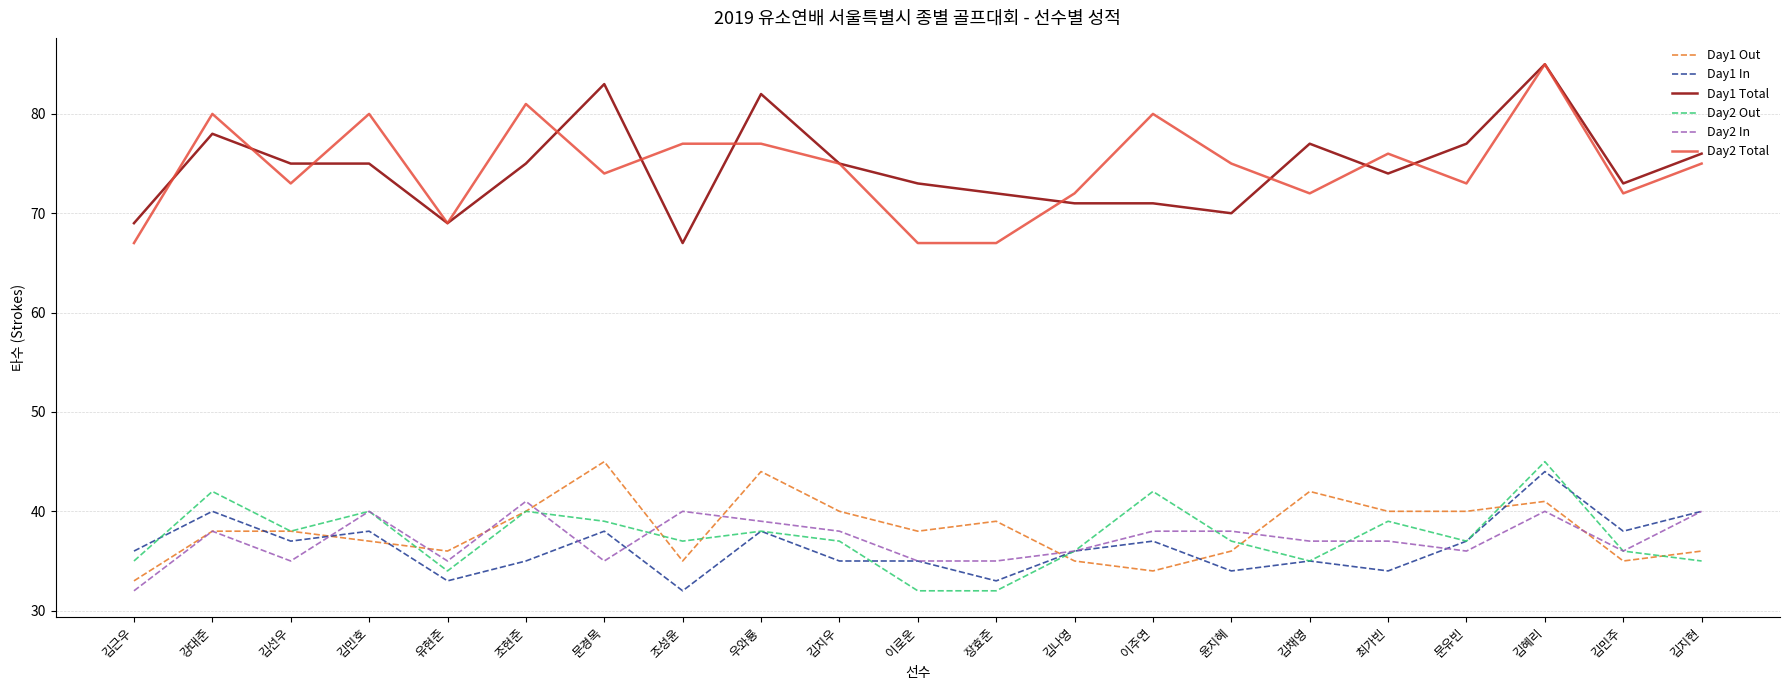

What is the difference between the highest and lowest values at 윤지혜?

41